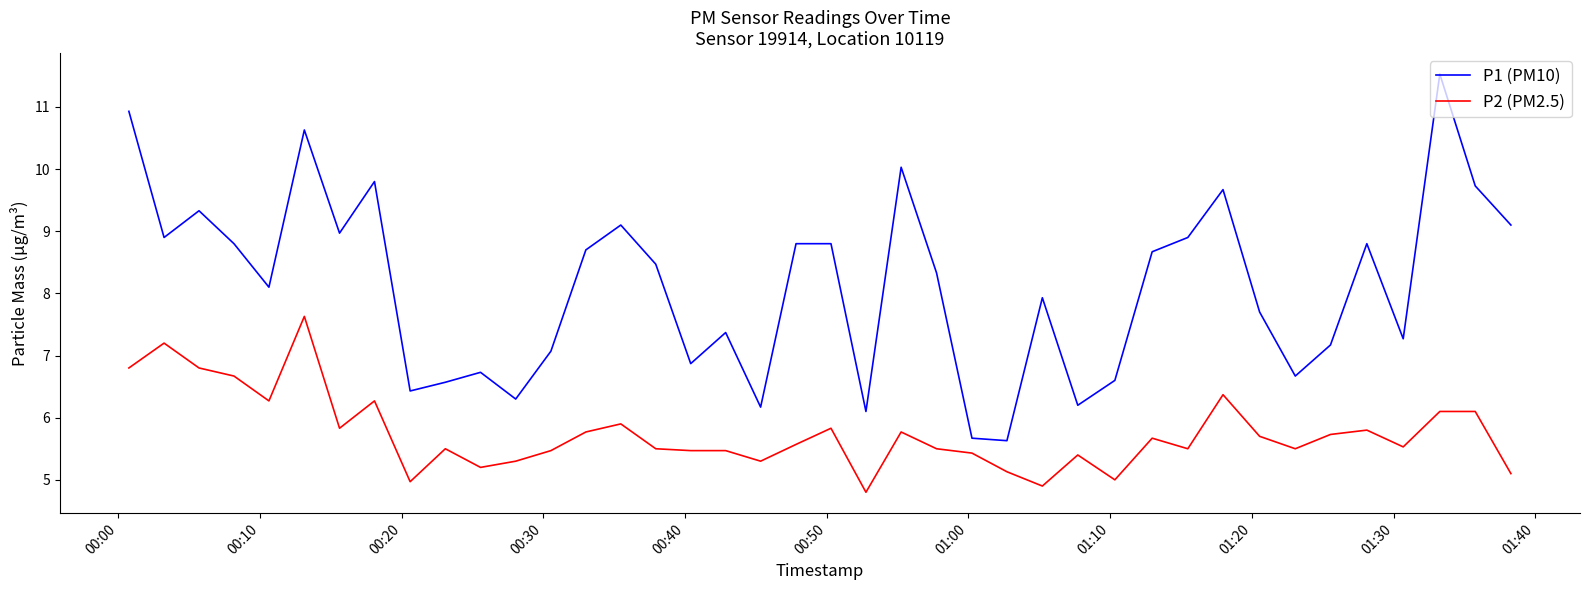

List the series in order of their peak value, highest first.

P1 (PM10), P2 (PM2.5)